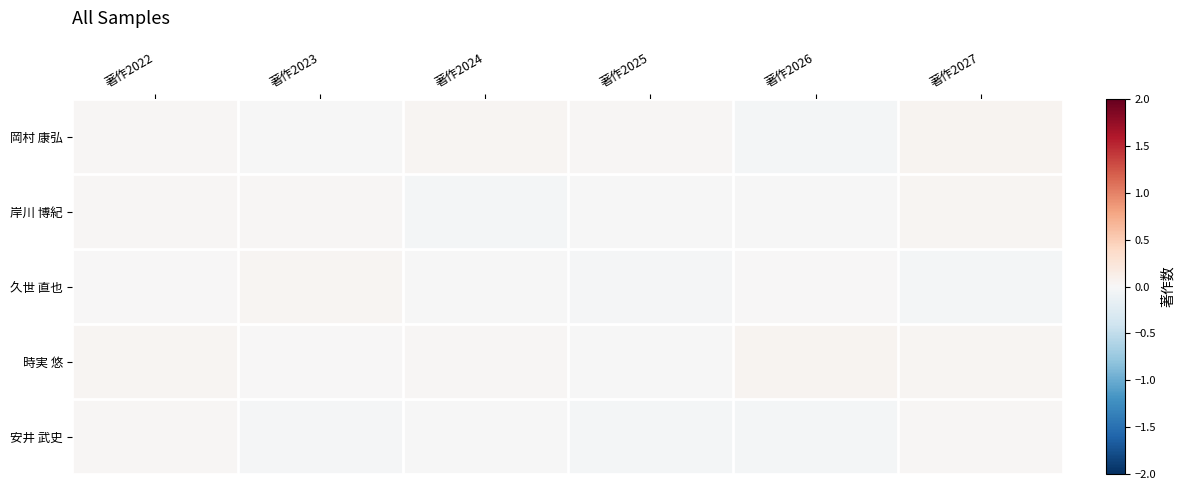

At 著作2026, list the series in order from largest to smallest.

時実 悠, 久世 直也, 岸川 博紀, 安井 武史, 岡村 康弘